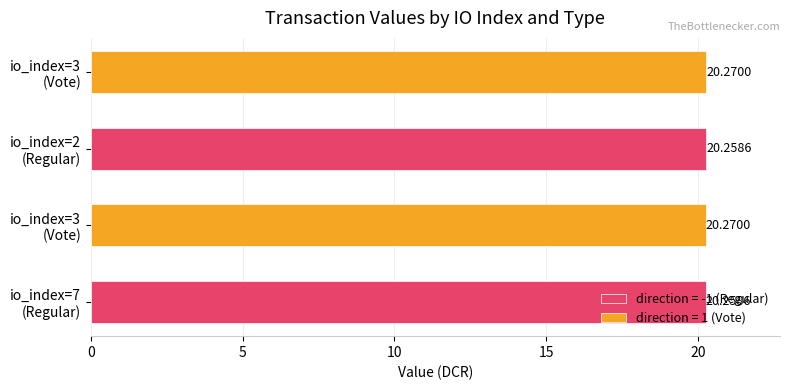

What is the average value of the direction = 1 (Vote) series?

20.3